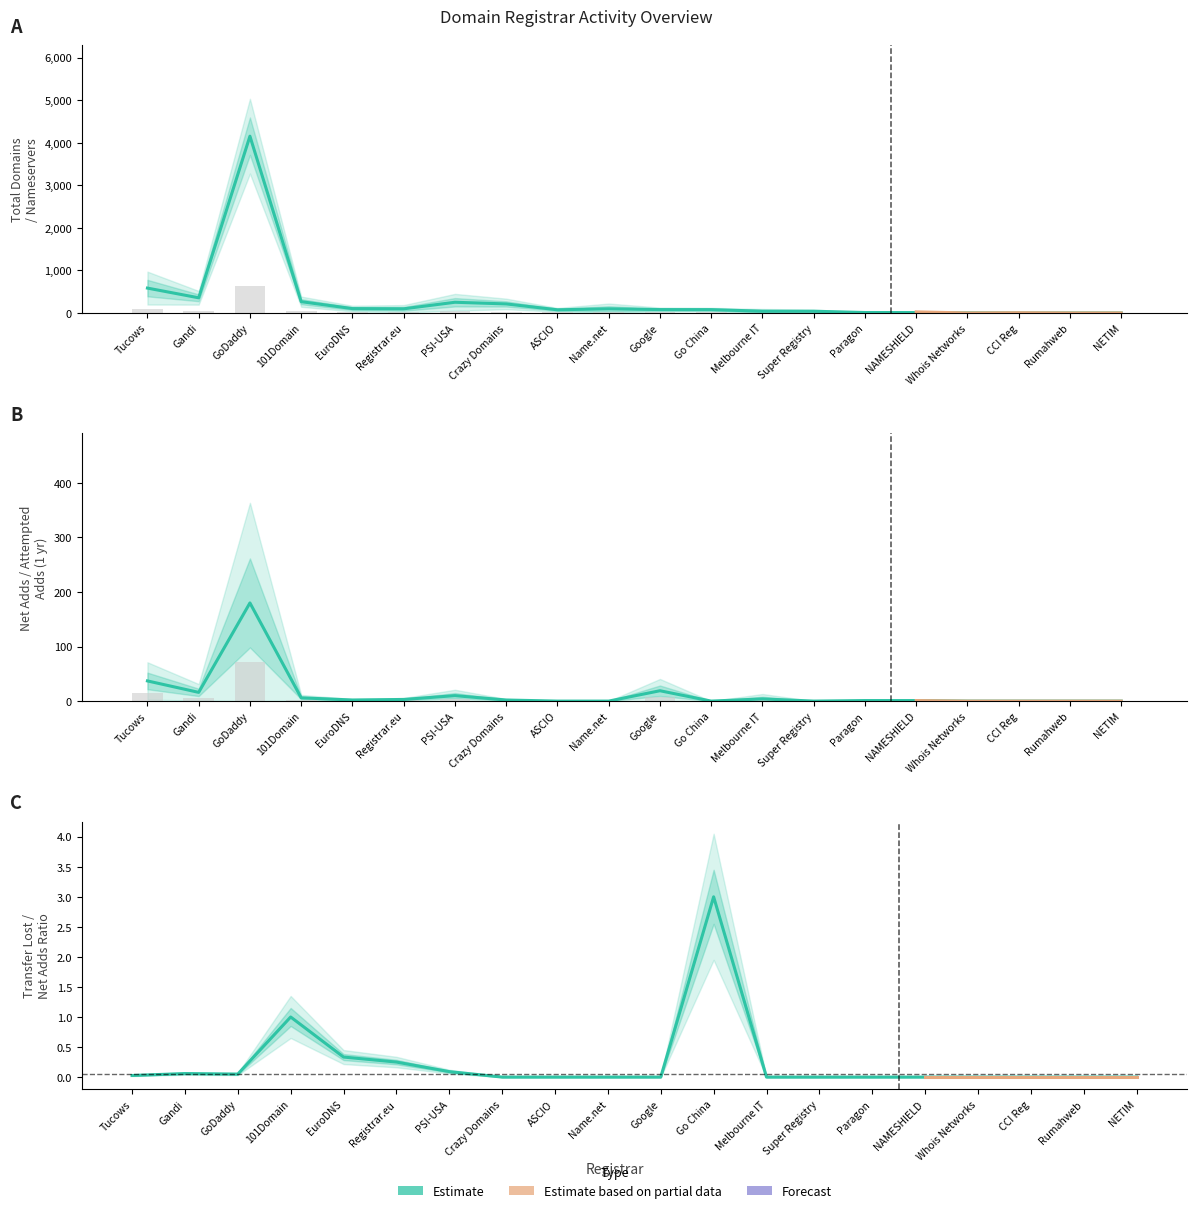

Between Google and Rumahweb, which is larger?

Google